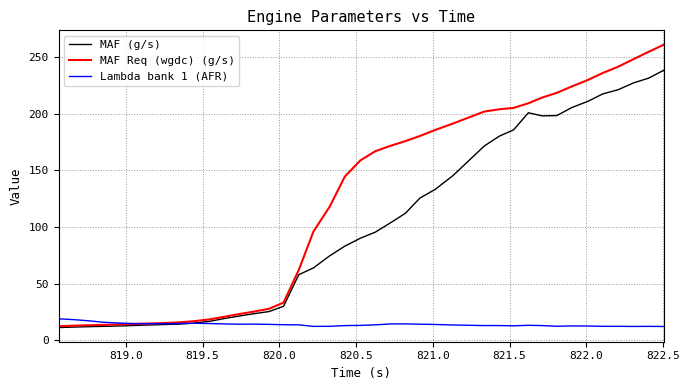

What is the minimum value for Lambda bank 1 (AFR)?

12.2